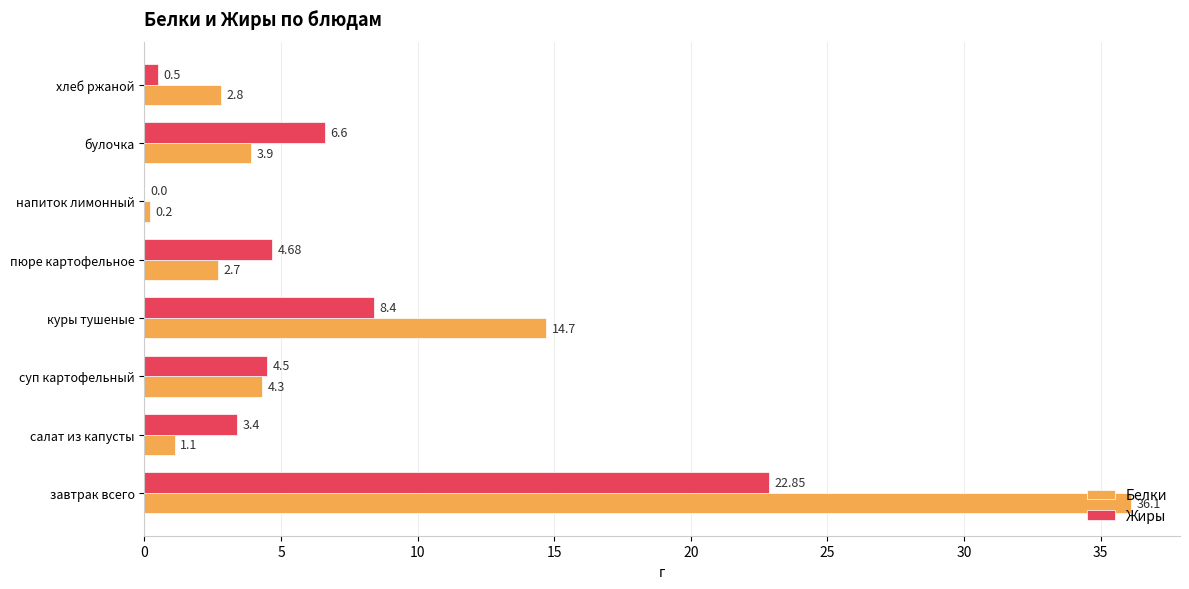

What is the sum of the Жиры values at салат из капусты and напиток лимонный?

3.4